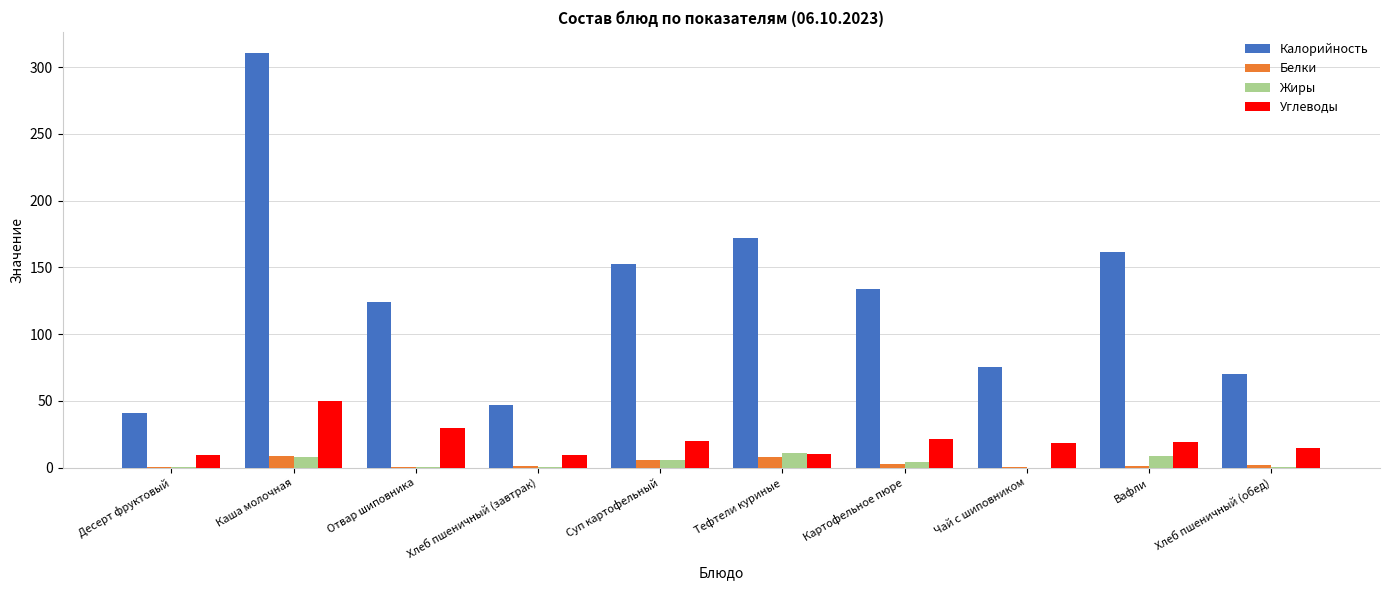

What is the sum of all Жиры values?

39.2